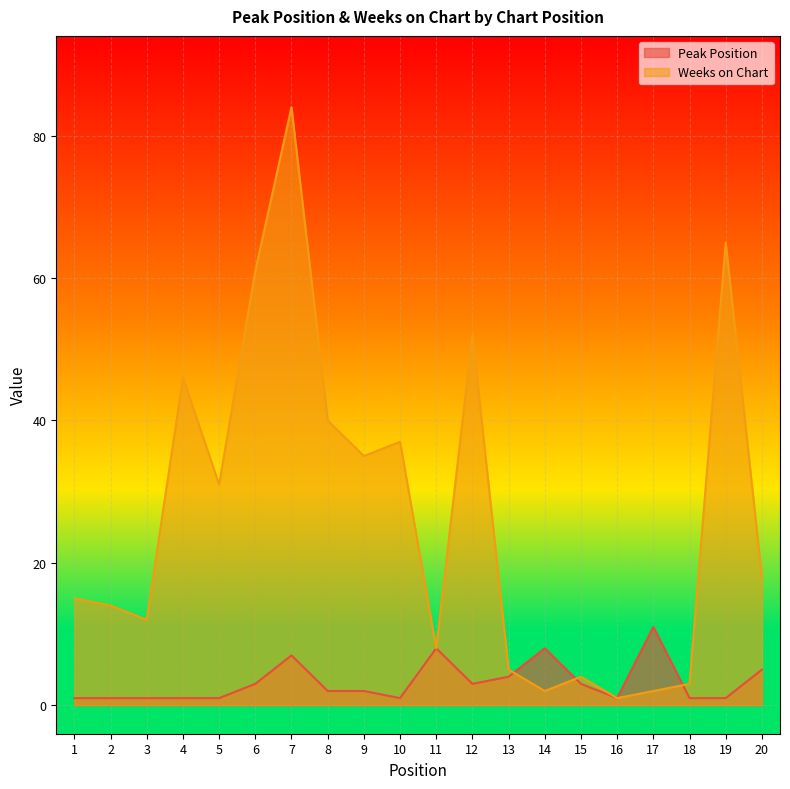

How many lines are shown in the chart?

2